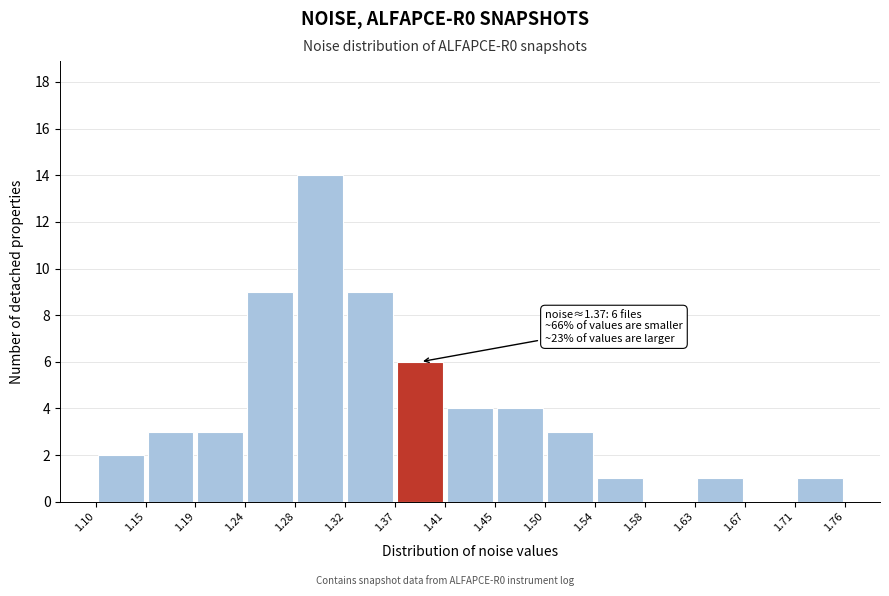

Which range on the x-axis has the tallest bar?

1.28 to 1.32